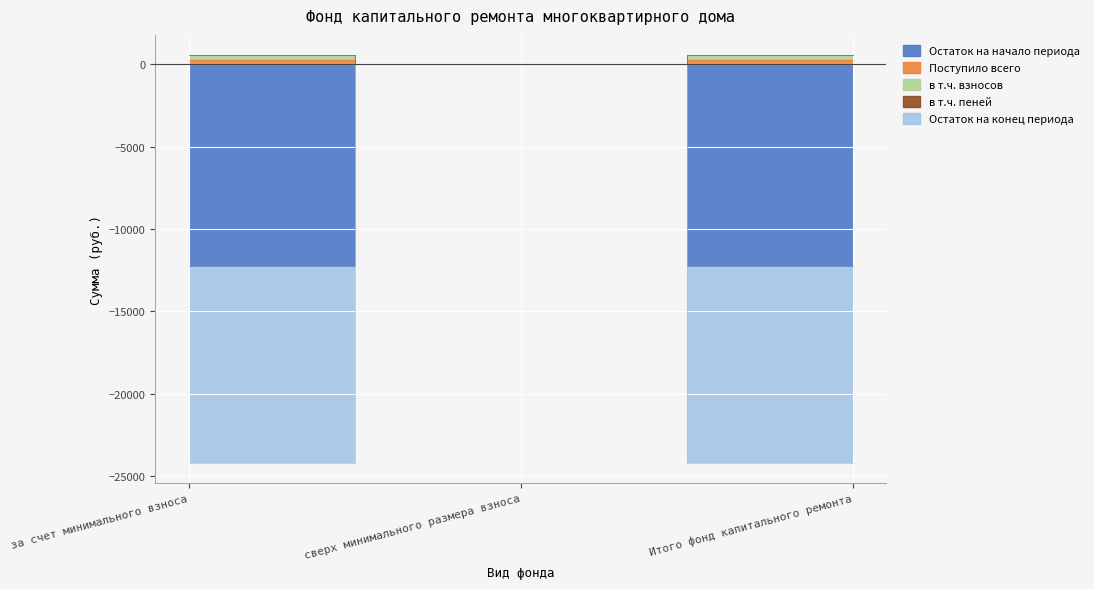

At which category does the chart reach its peak across all series?

за счет минимального взноса